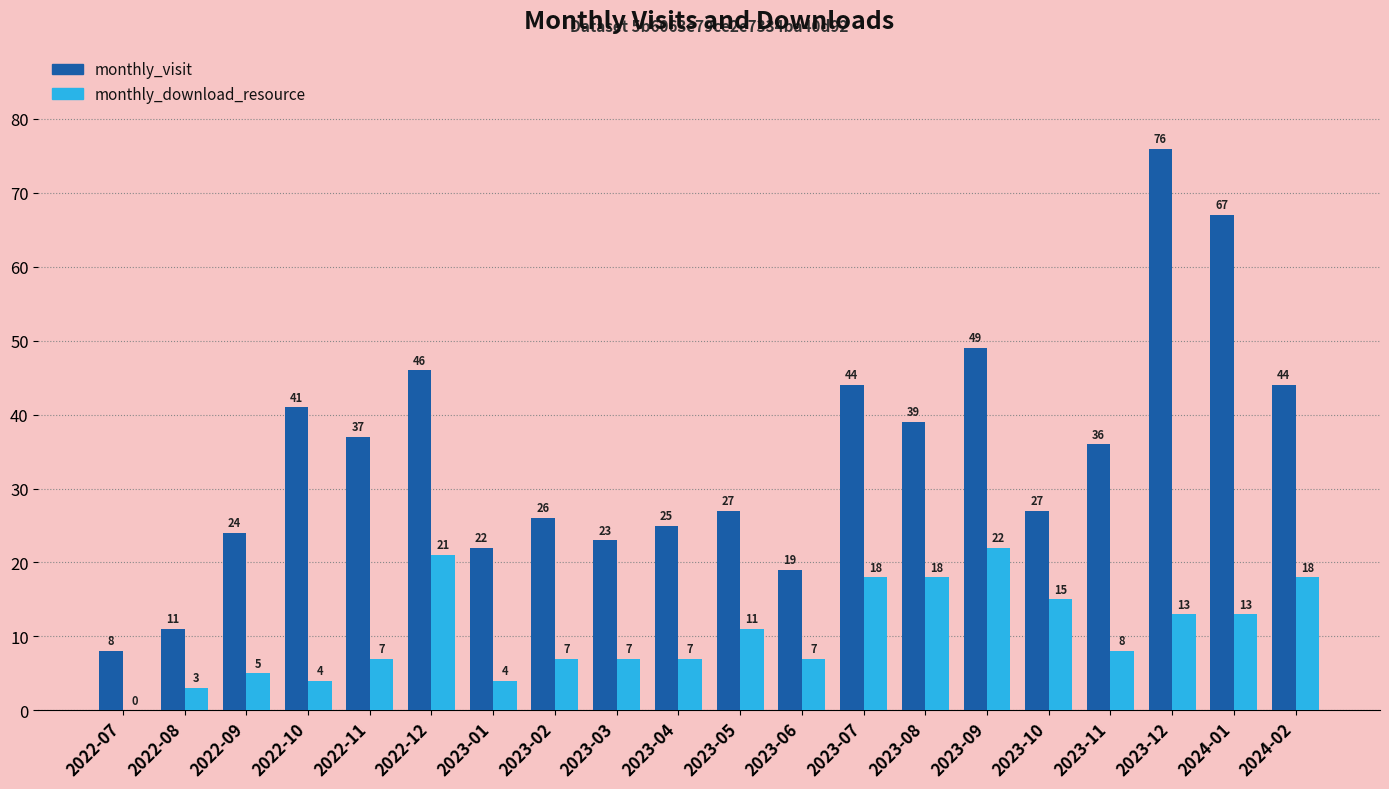

What are all the series names shown in the legend?

monthly_visit, monthly_download_resource